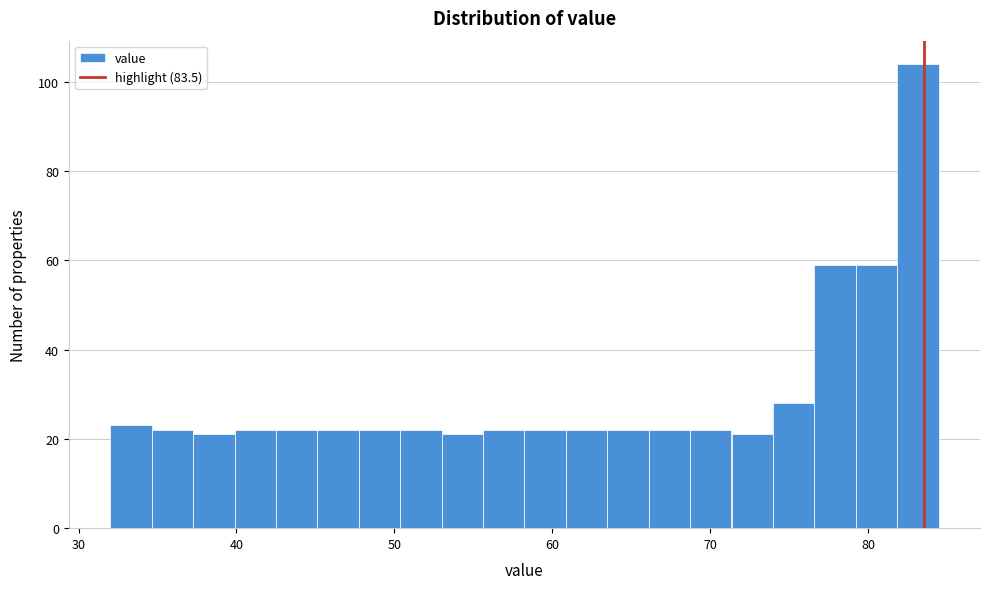

Read against the x-axis, roughly where is the centre of the tallest bar?

83